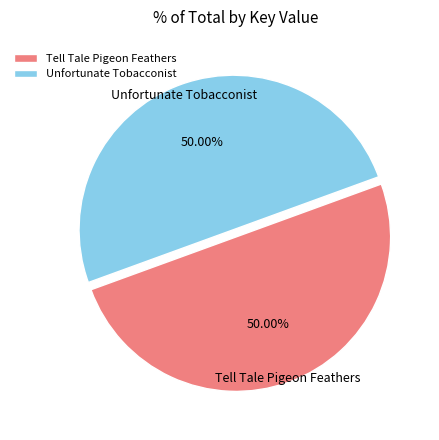

Approximately how many times larger is the value at Tell Tale Pigeon Feathers compared to Unfortunate Tobacconist?

1.0